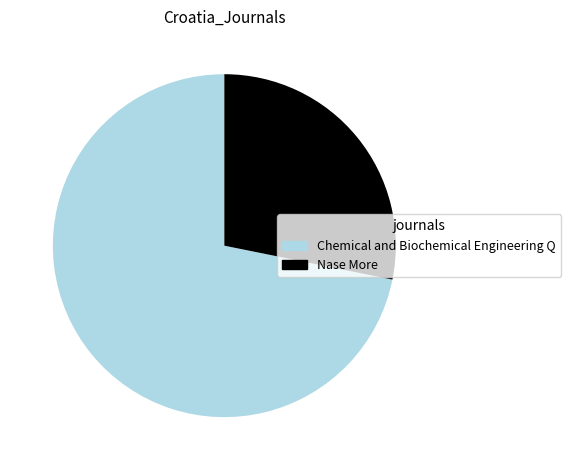

What is the smallest slice in the pie chart?

Nase More